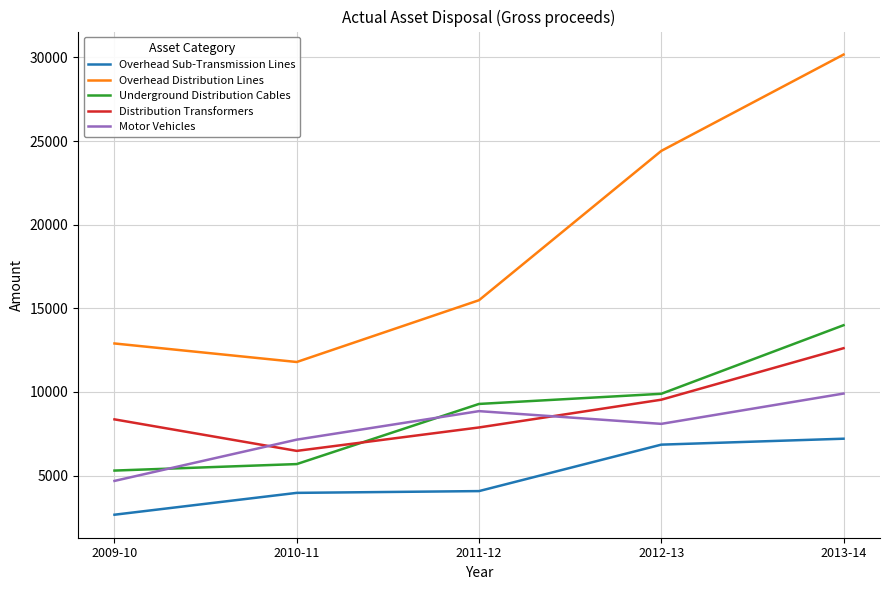

Which series changed the most between 2010-11 and 2013-14?

Overhead Distribution Lines